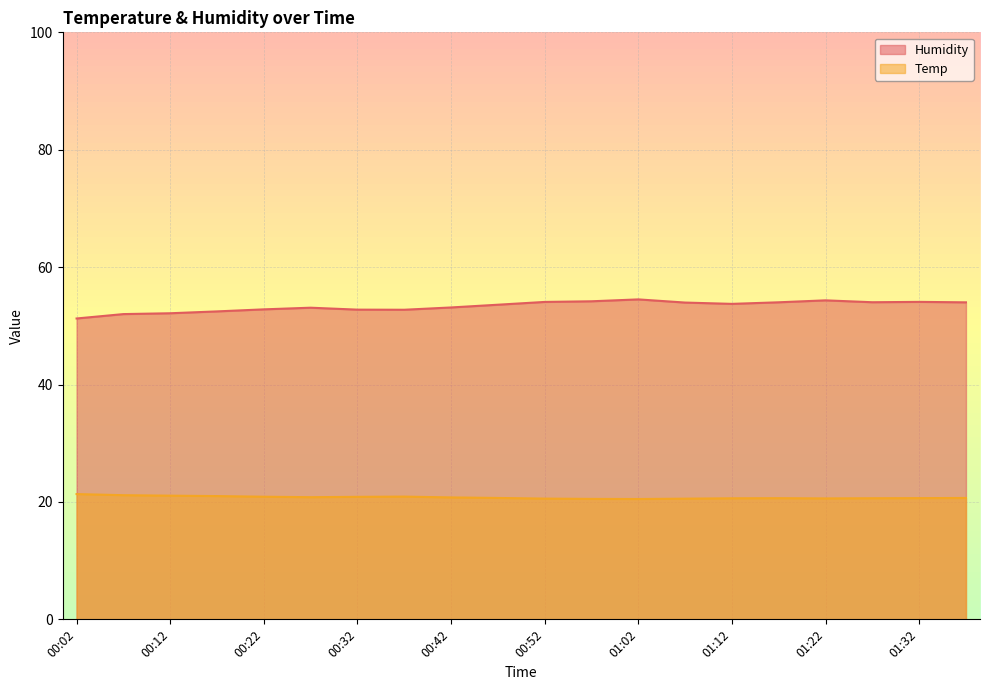

Which has a higher value, 00:17 or 00:27?

00:27